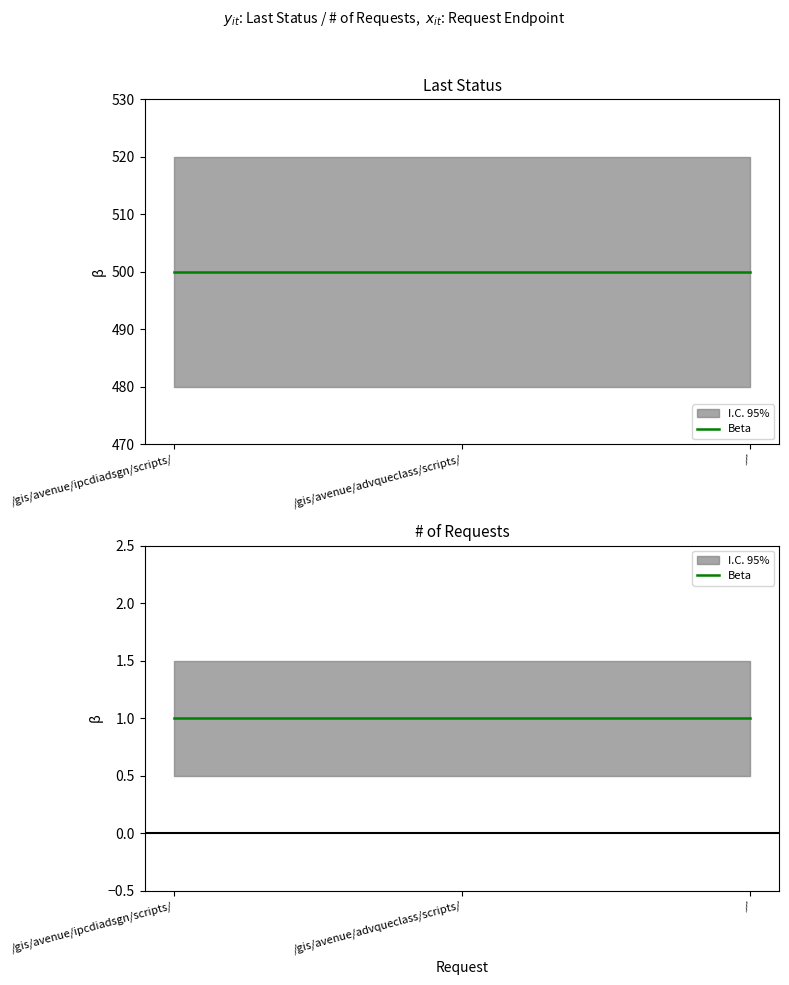

Reading left to right, list all the values displayed in this chart.

Last Status: /gis/avenue/ipcdiadsgn/scripts/=500	/gis/avenue/advqueclass/scripts/=500	/=500
# of Requests: /gis/avenue/ipcdiadsgn/scripts/=1	/gis/avenue/advqueclass/scripts/=1	/=1